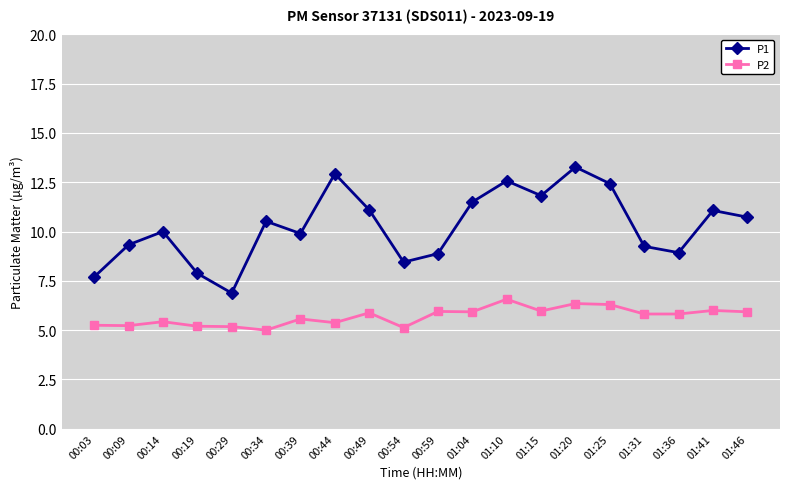

True or false: P2 and P1 cross at least once.

False